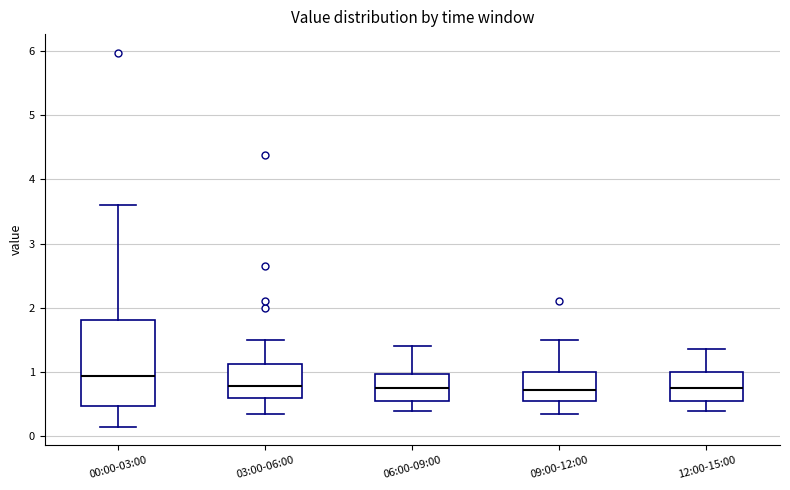

Reading left to right, read every box against the y-axis: the position of its median line, the range the box covers, and the ends of its whiskers. The values are not printed on the chart, so give them approximately, as read against the axis.

00:00-03:00: median 0.9, box 0.5 to 1.8, whiskers 0.2 to 3.6
03:00-06:00: median 0.8, box 0.6 to 1.1, whiskers 0.4 to 1.5
06:00-09:00: median 0.8, box 0.6 to 1.0, whiskers 0.4 to 1.4
09:00-12:00: median 0.7, box 0.6 to 1.0, whiskers 0.4 to 1.5
12:00-15:00: median 0.8, box 0.6 to 1.0, whiskers 0.4 to 1.4